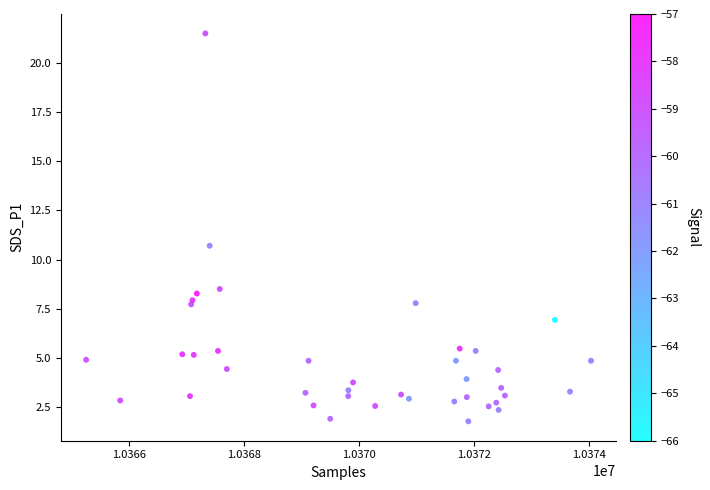

What Y value in the scatter plot is closest to 11?

10.7